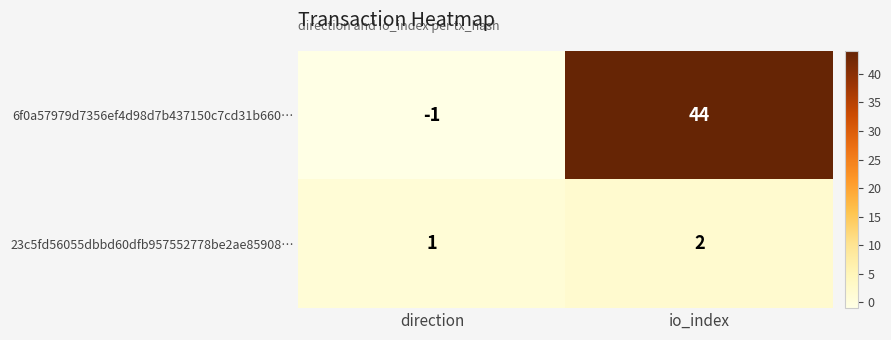

At which category is the sum across all series the highest?

io_index